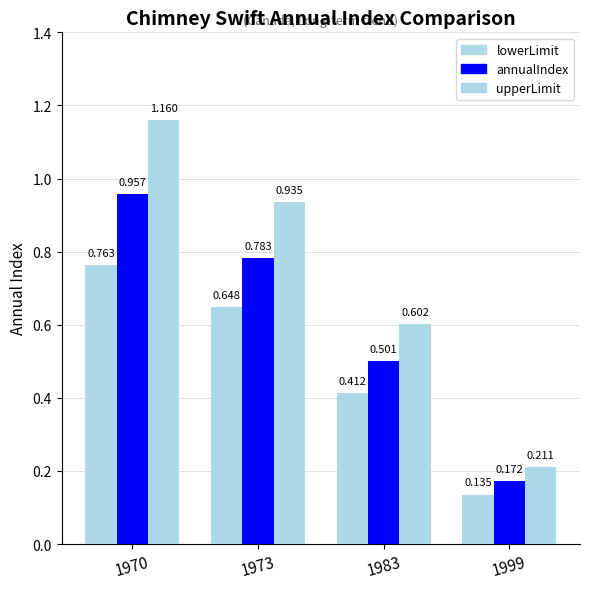

How many groups of bars are there?

4